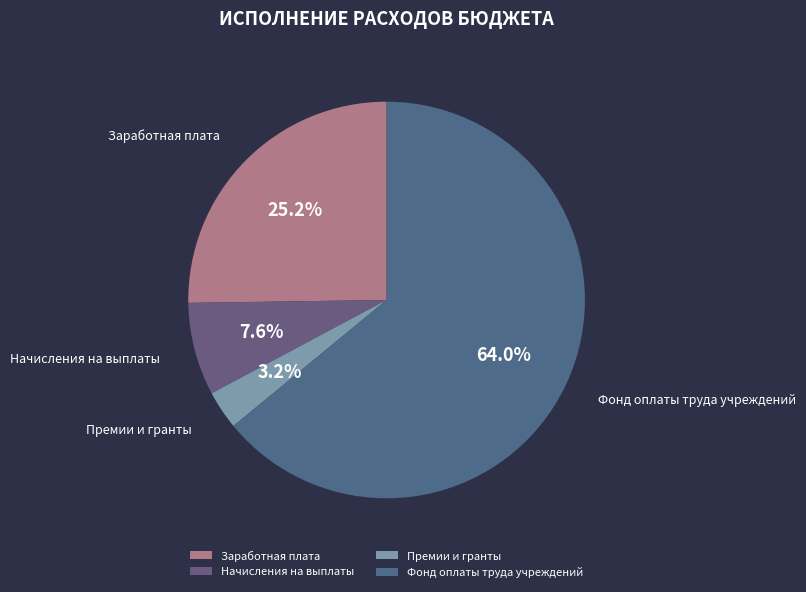

What portion of the pie excludes Фонд оплаты труда учреждений?

36.0%